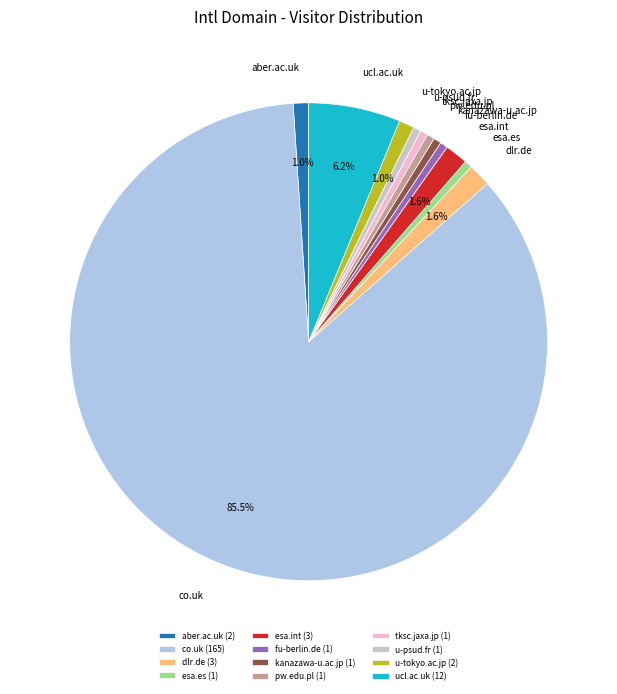

Is co.uk the majority of the pie?

Yes